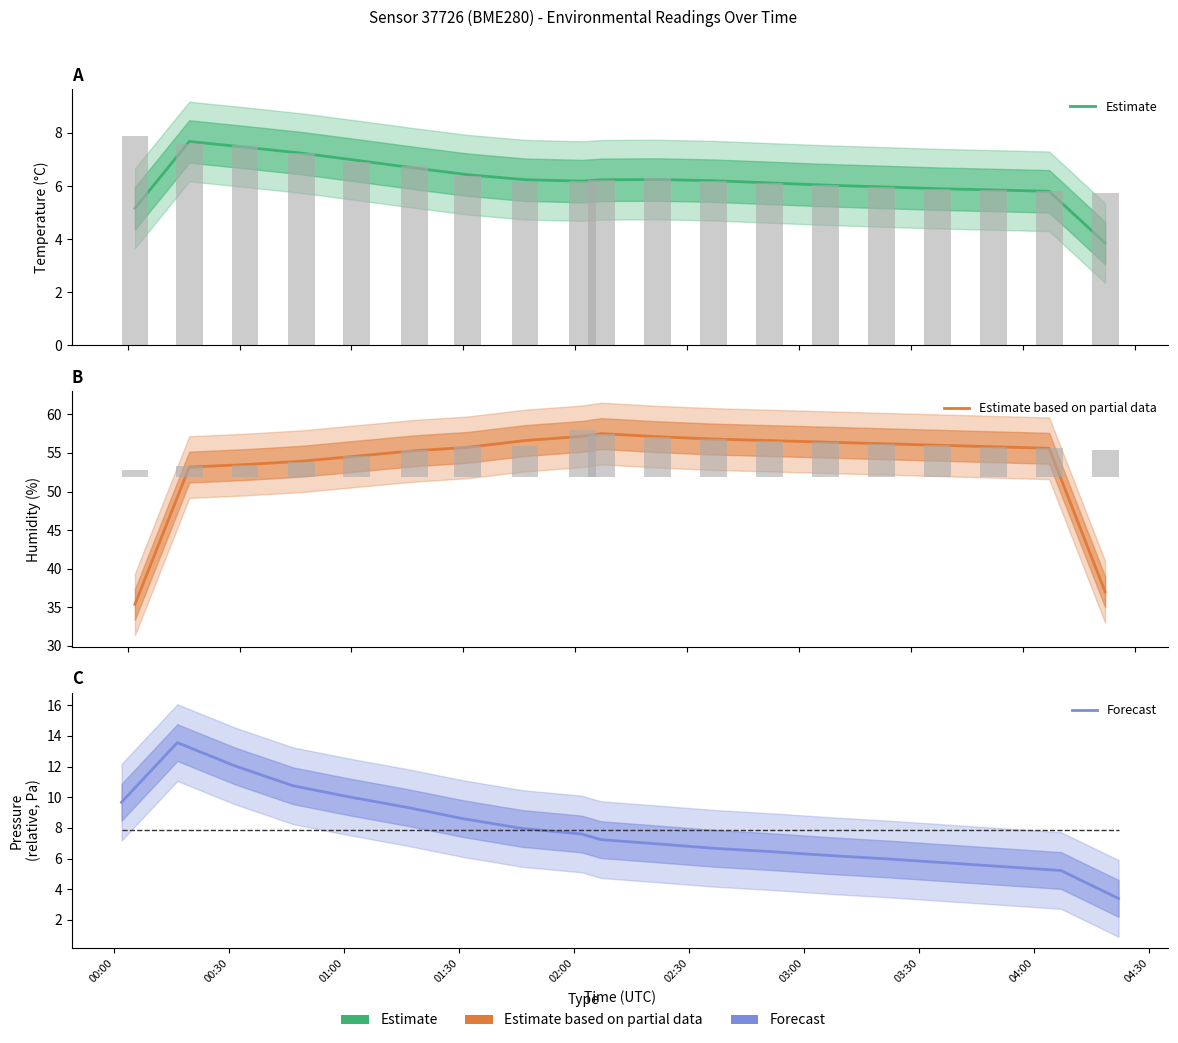

What is the average value of the Forecast series?

7.8